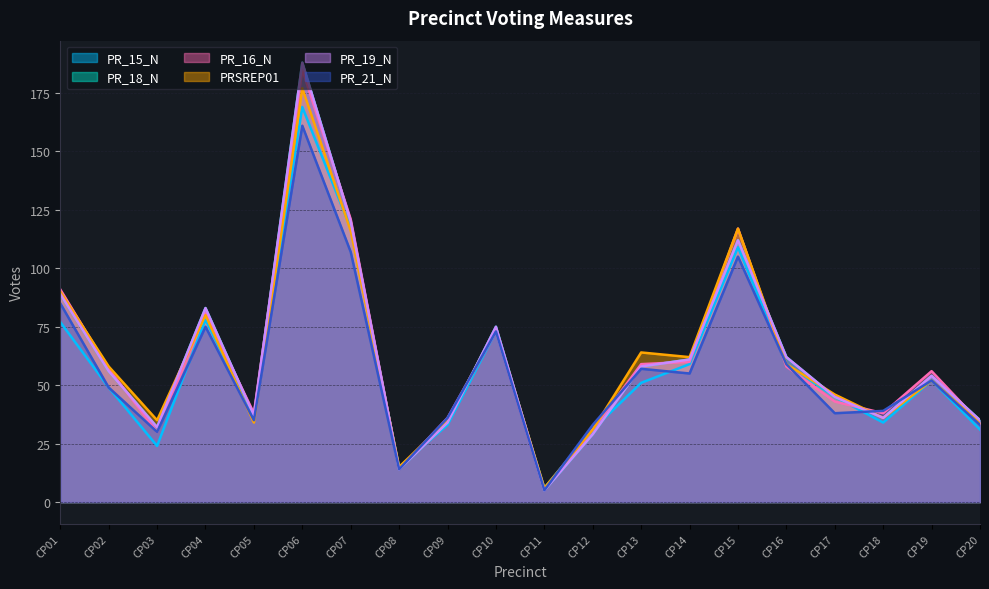

How many distinct data groups are displayed?

6